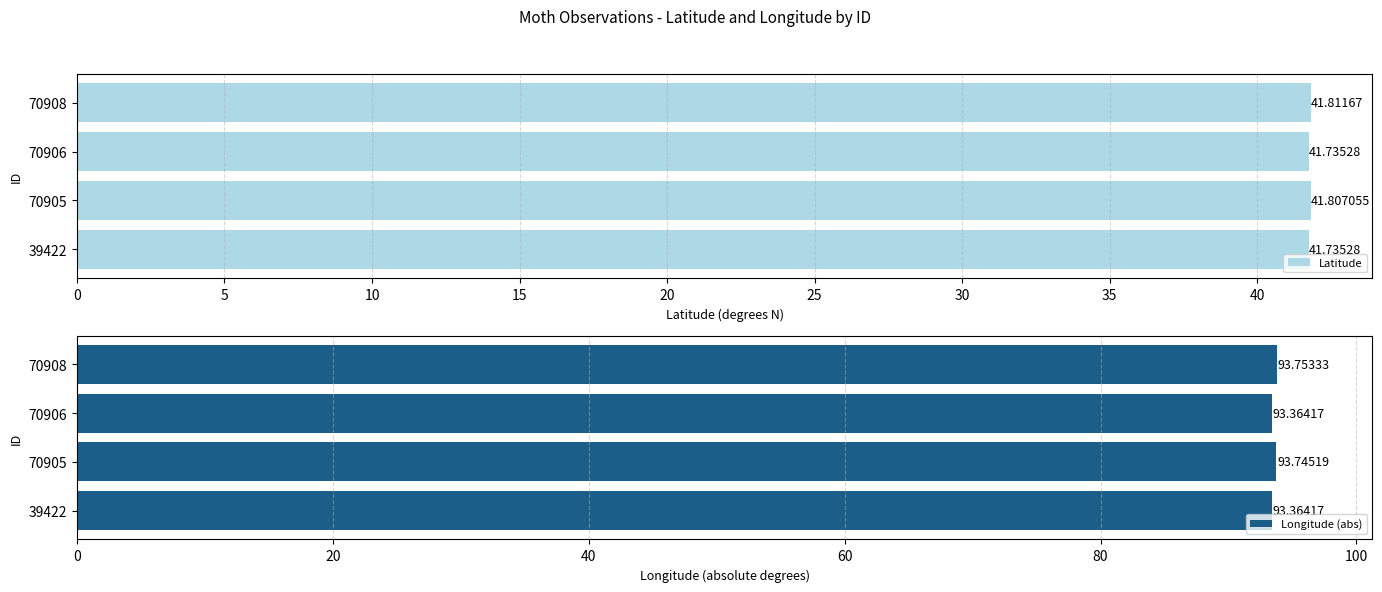

What is the sum of all Latitude values?

167.1